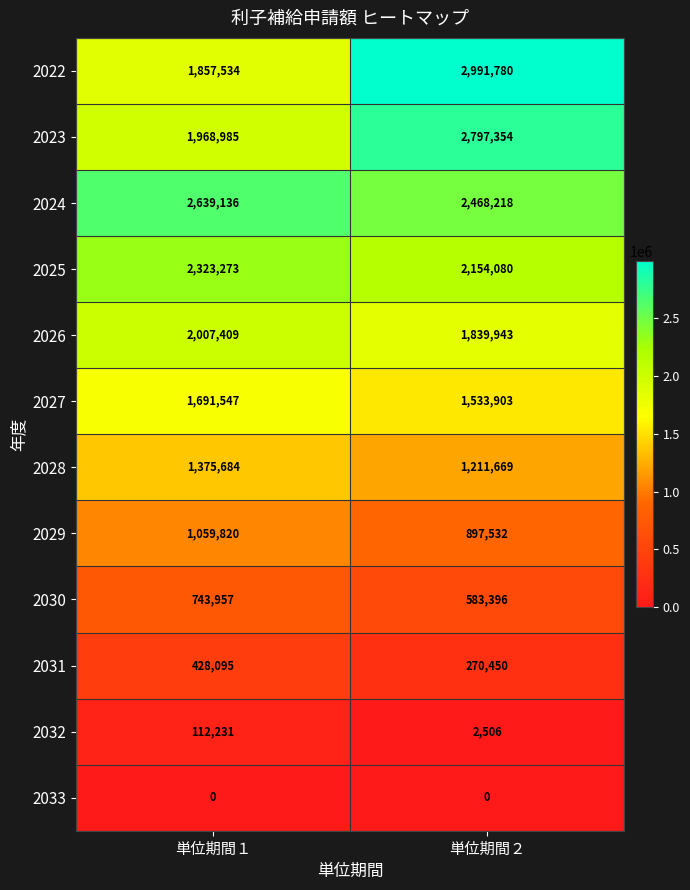

Where is 2022 nearest to the value 2424657?

単位期間１